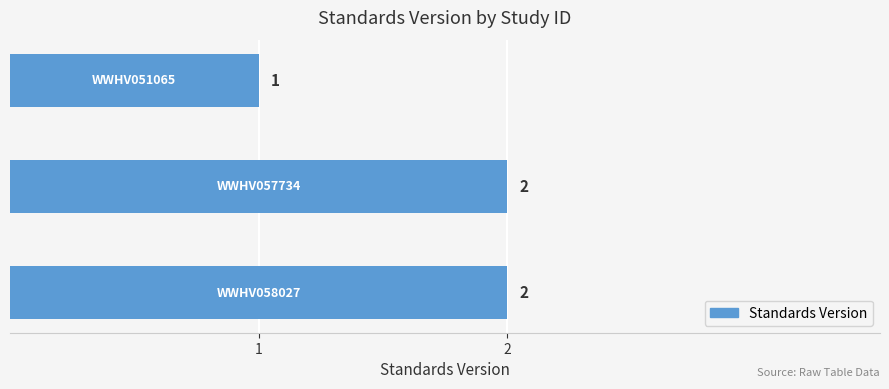

What is the maximum value shown in the chart?

2